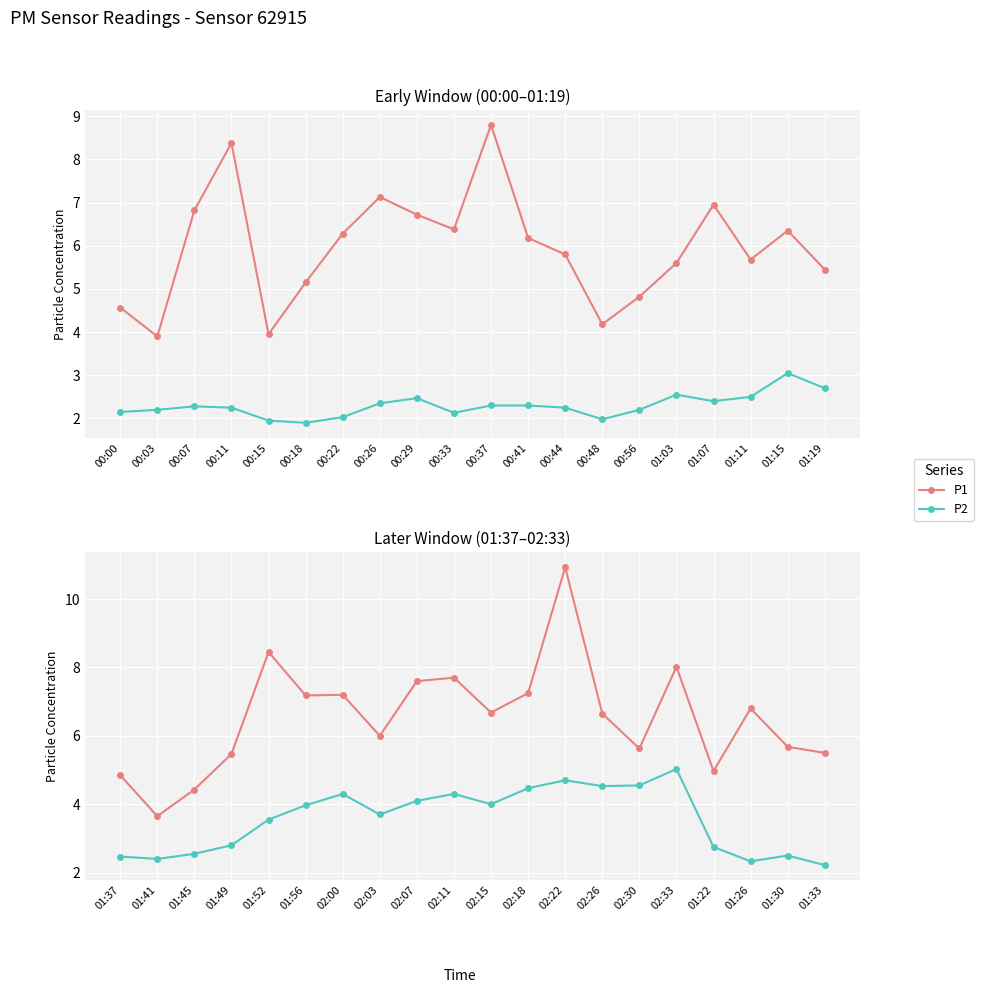

What is the label of the 17th point from the right?

01:49